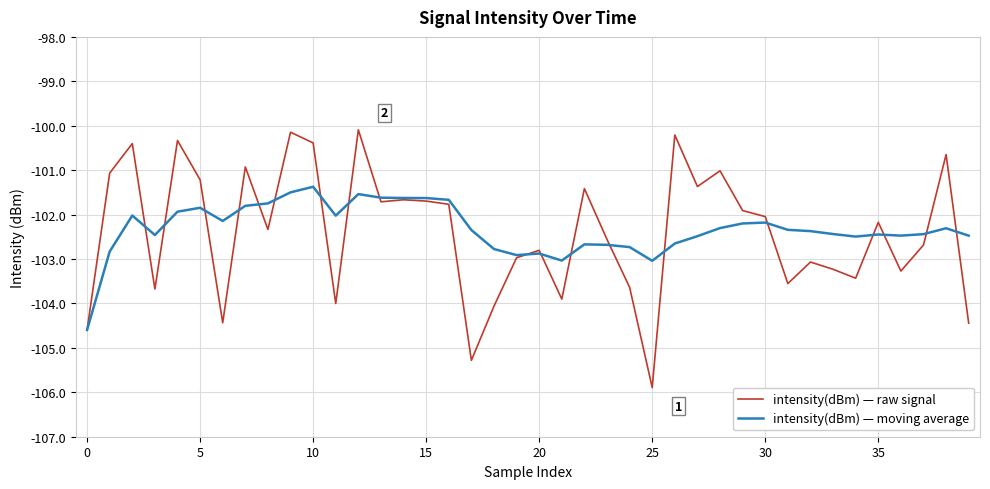

What is the highest value of the intensity(dBm) — raw signal series?

-100.1